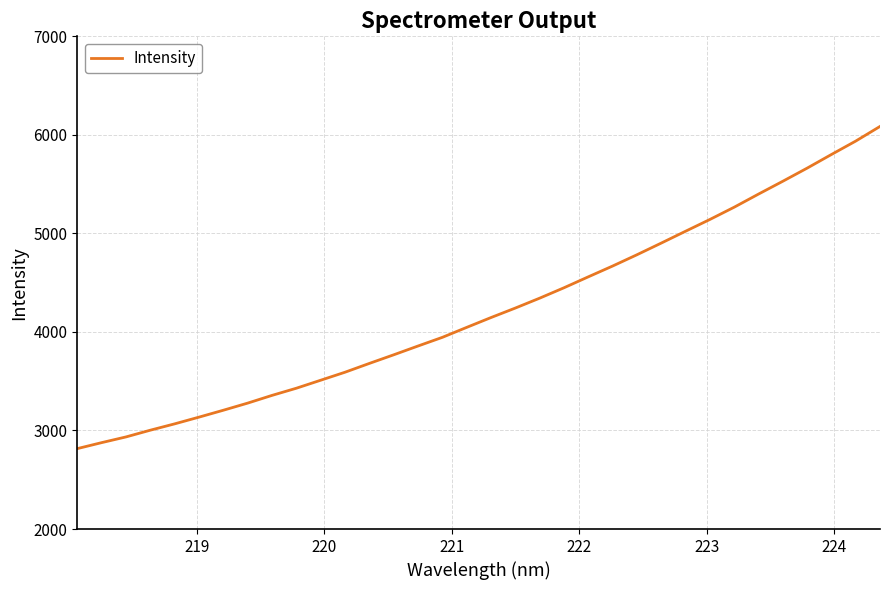

How many lines are shown in the chart?

1